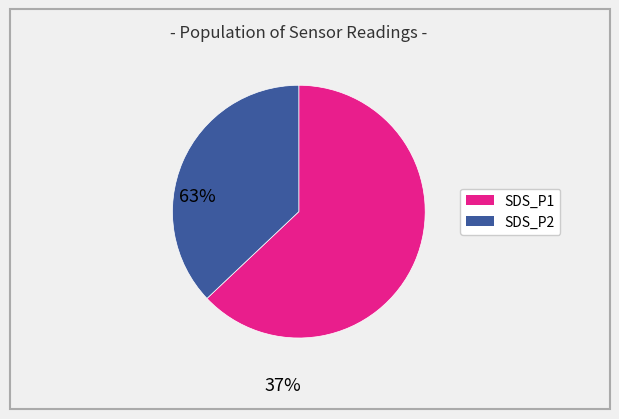

How many segments does this pie chart have?

2